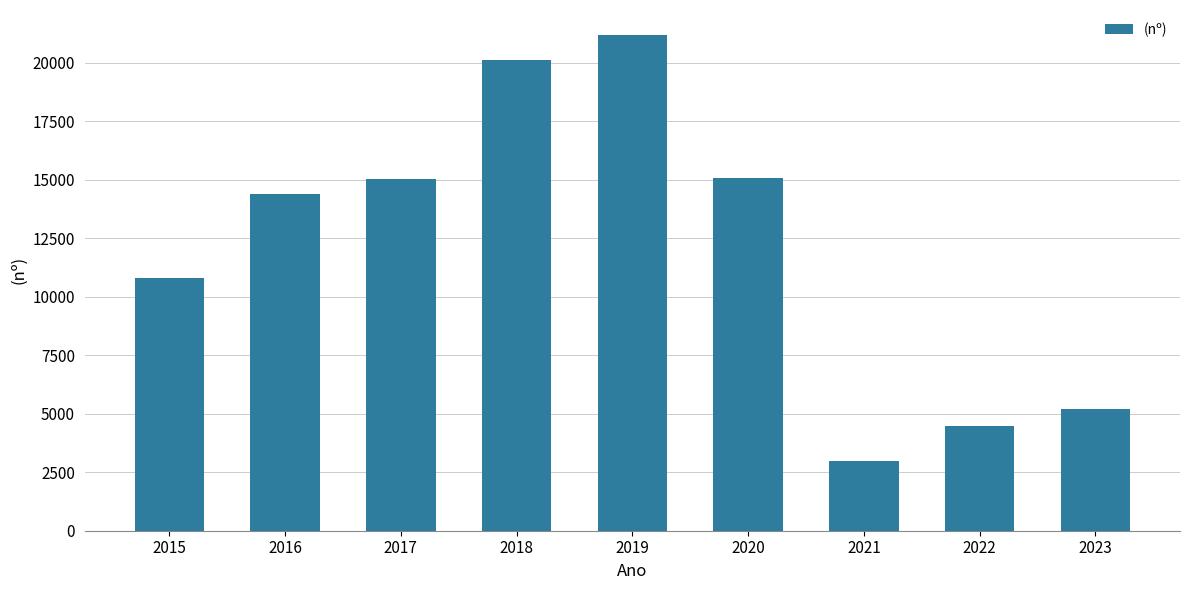

Is it true that the value at 2017 is 24239?

False